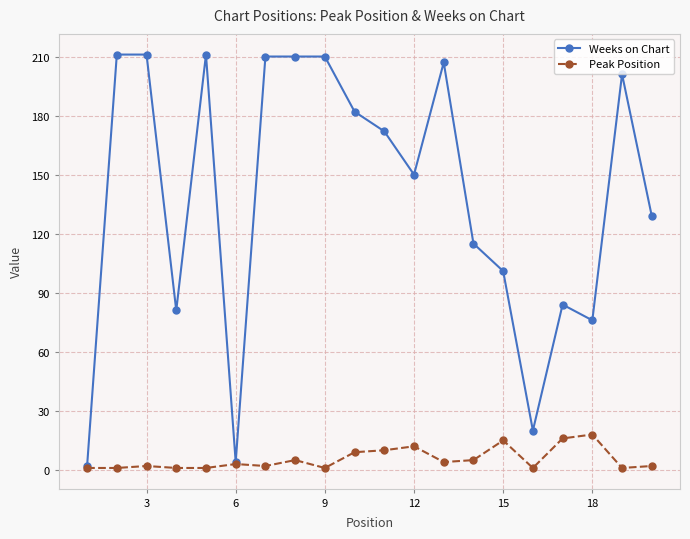

How many lines are shown in the chart?

2